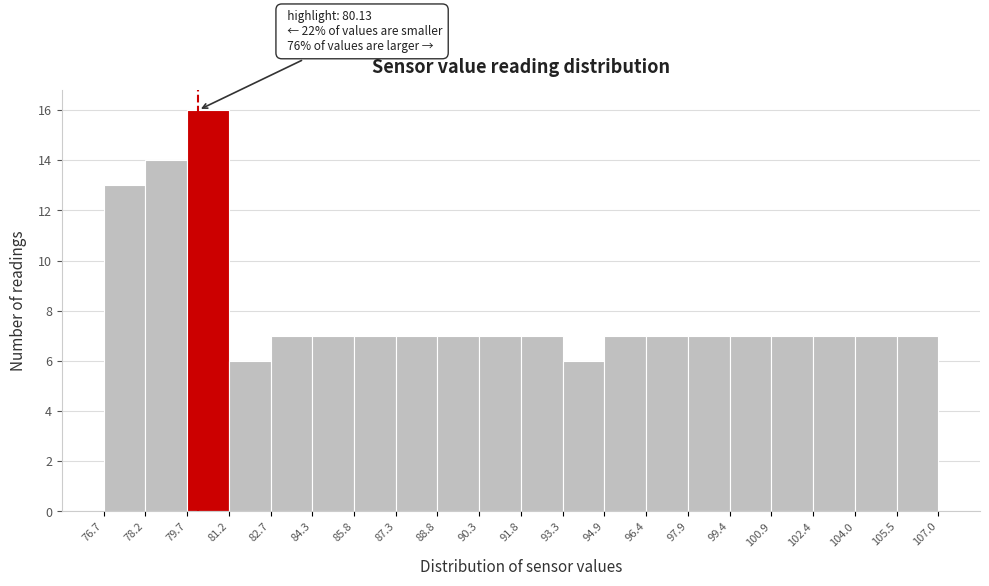

Which range on the x-axis has the tallest bar?

79.7 to 81.2